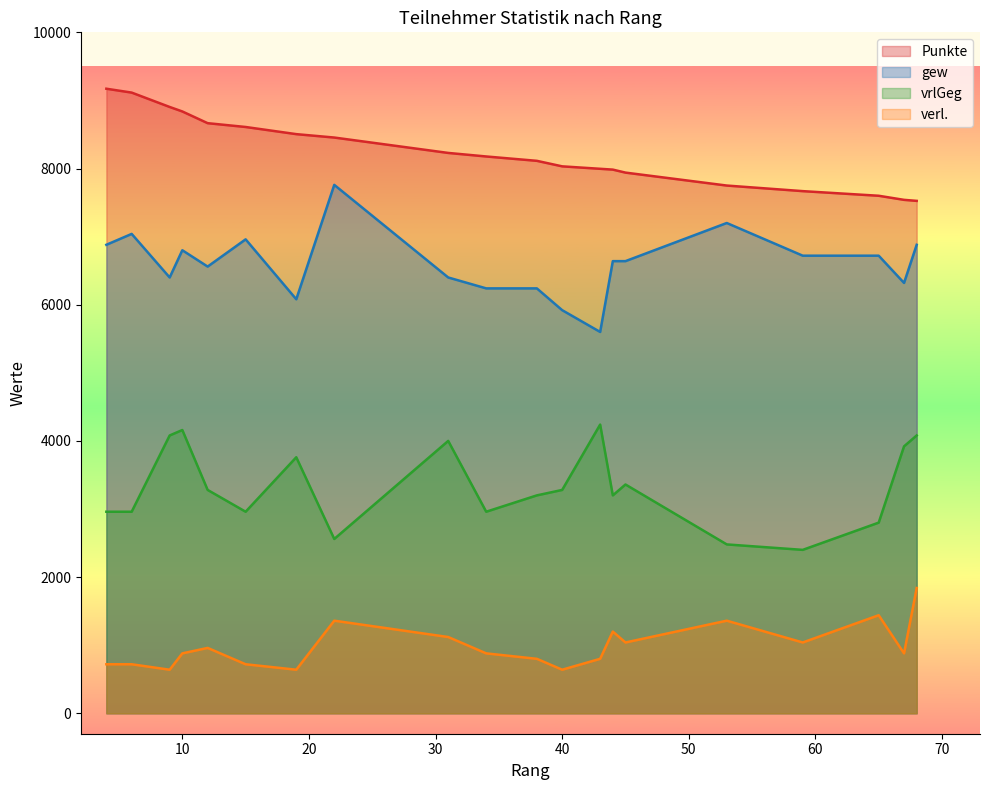

What is the difference between the verl. values at 44 and 65?

240